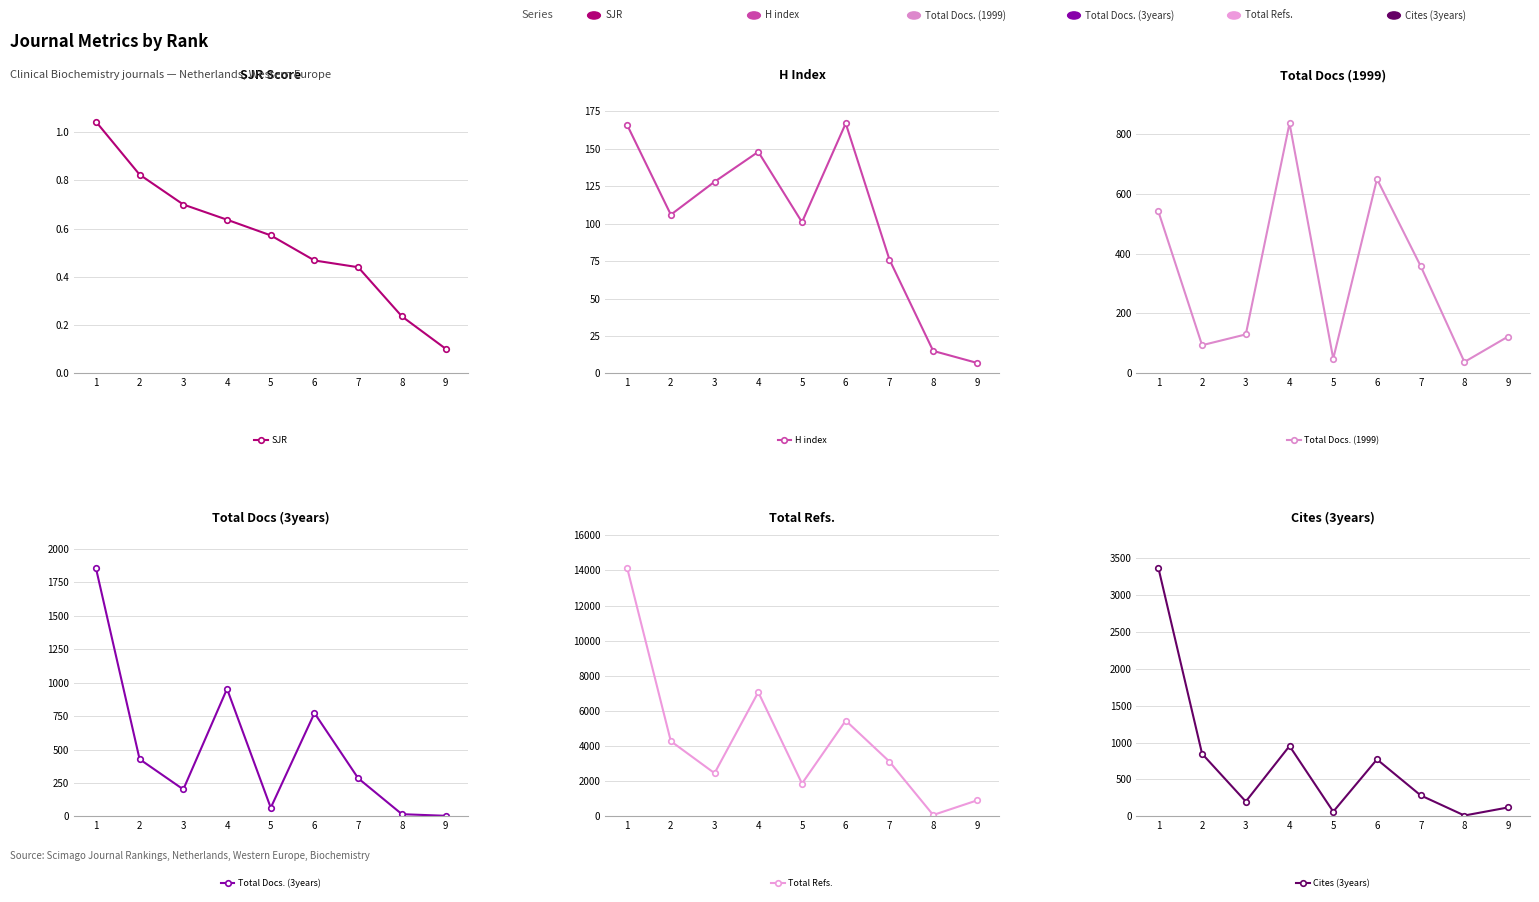

What is the difference between the second highest and second lowest values in the Total Docs. (3years) series?

936